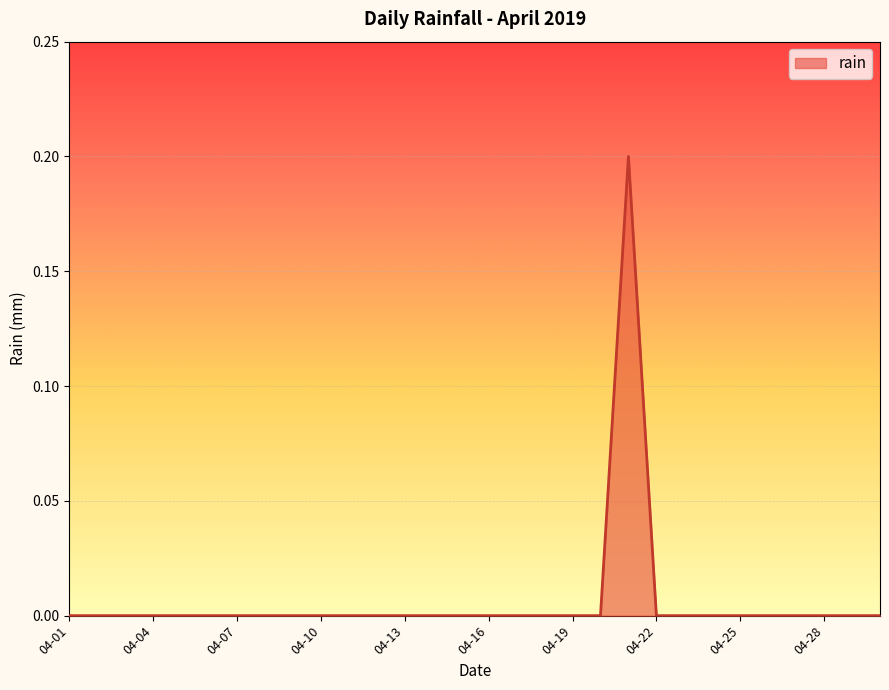

Reading left to right, extract all data points from this chart.

0.0	0.0	0.0	0.0	0.0	0.0	0.0	0.0	0.0	0.0	0.0	0.0	0.0	0.0	0.0	0.0	0.0	0.0	0.0	0.0	0.2	0.0	0.0	0.0	0.0	0.0	0.0	0.0	0.0	0.0